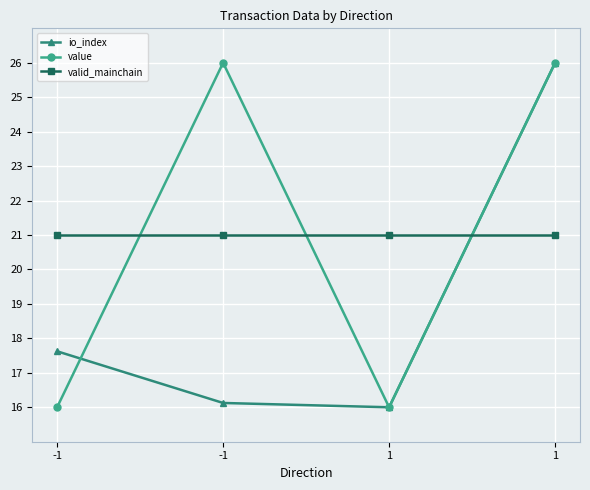

What is the difference between the highest and lowest values at 1?

5.0